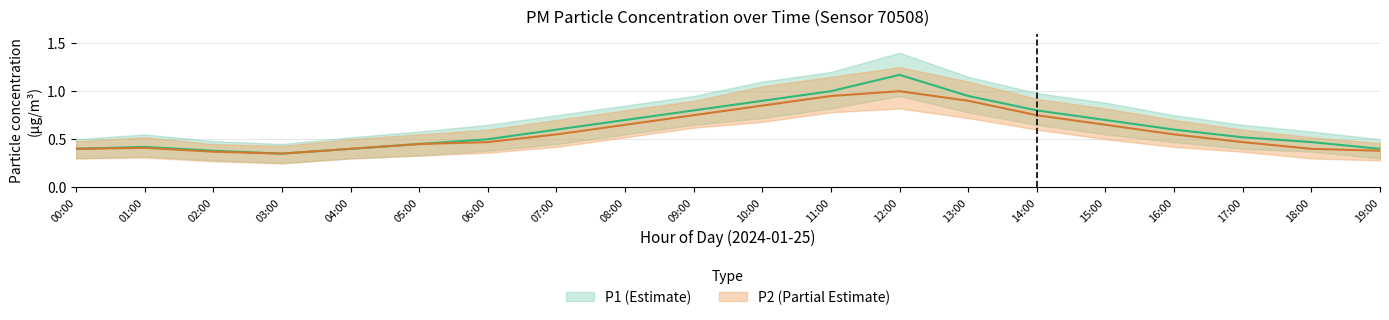

What position from the left is 17:00?

18